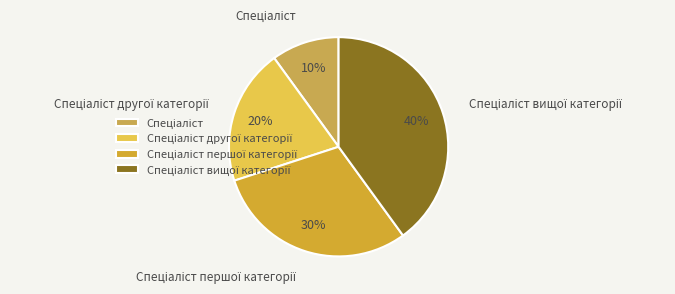

To the nearest percent, what is the average slice percentage?

25%